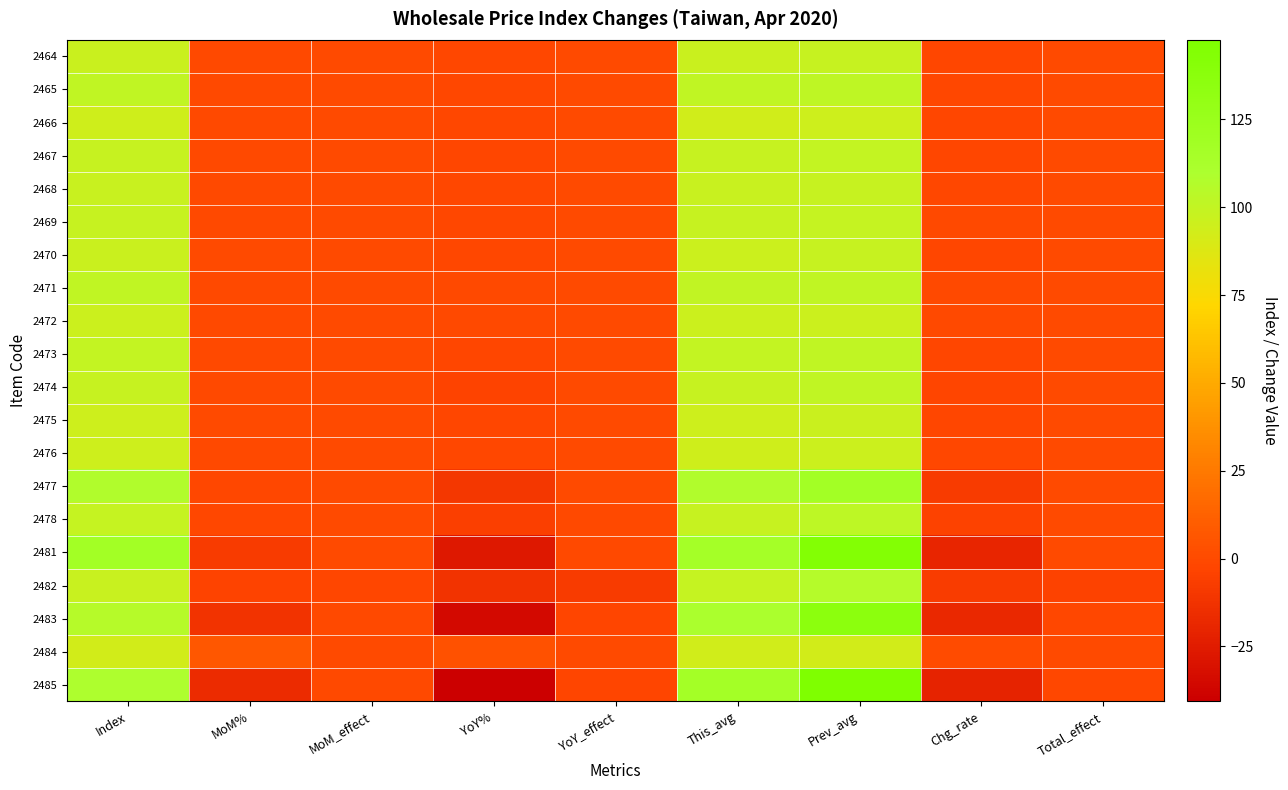

Which category has the lowest value across all series?

YoY%